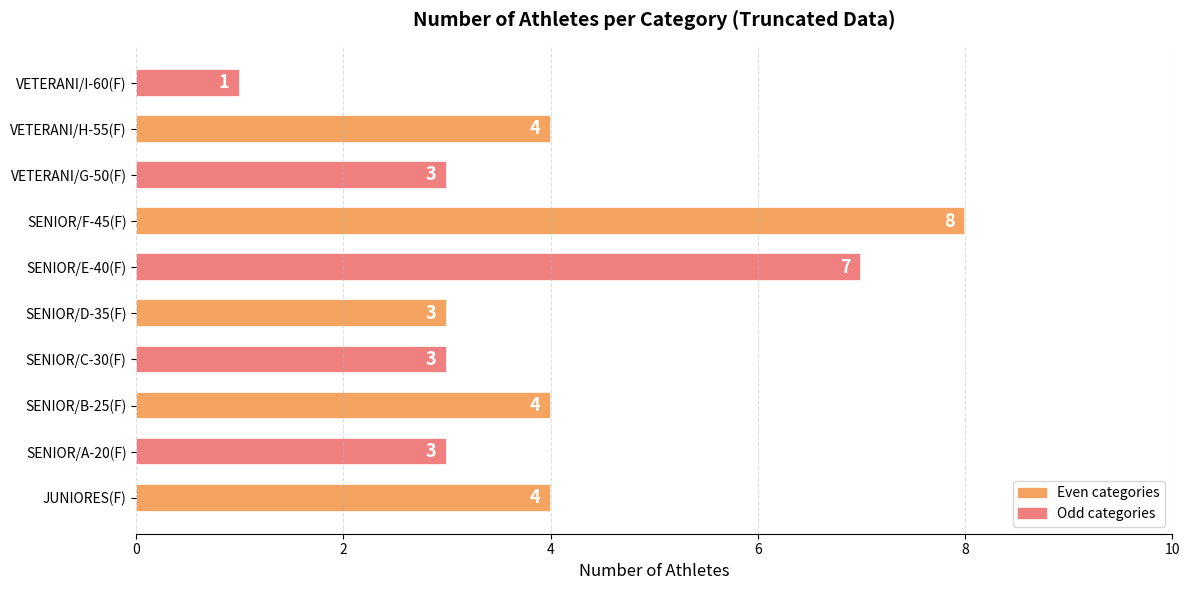

Count the values in the range 3 to 4.

7